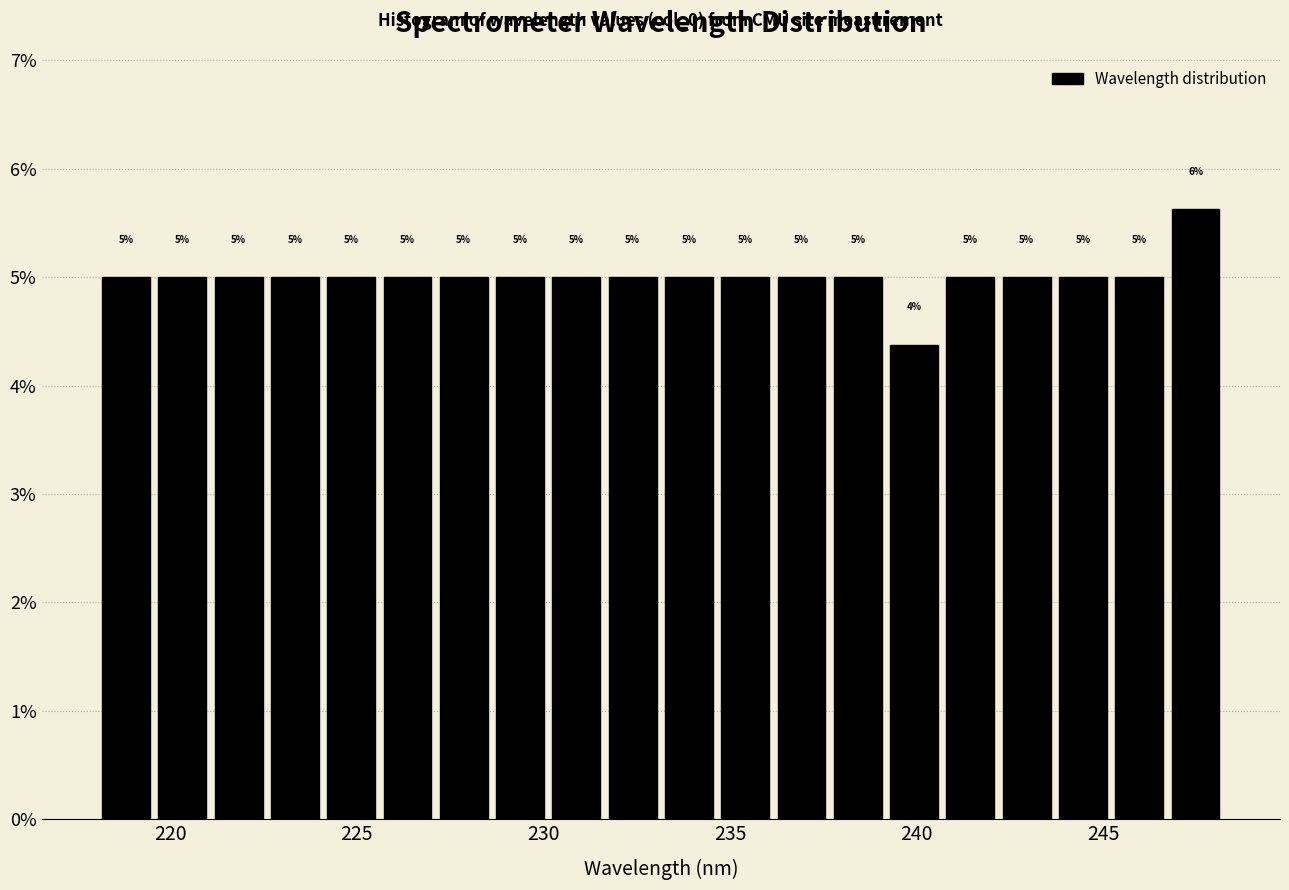

Around what value on the x-axis is the tallest bar? Give the approximate position of its centre, as read against the axis.

247.5